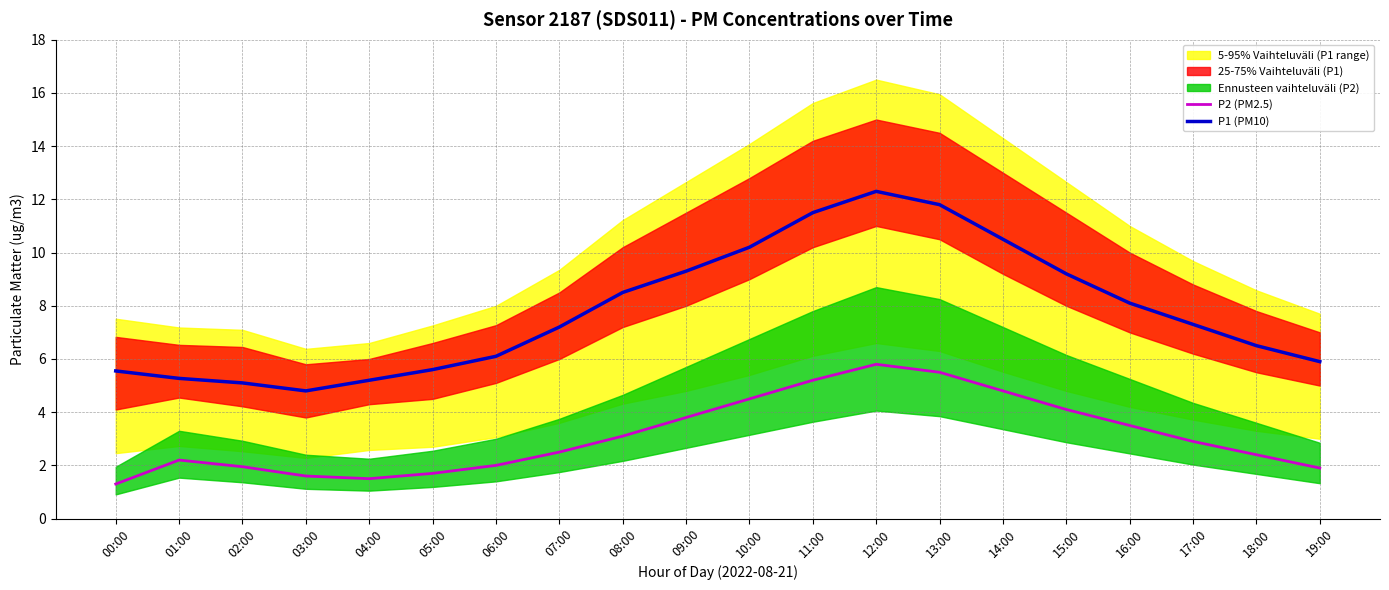

True or false: P2 (PM2.5) and P1 (PM10) intersect in this chart.

False